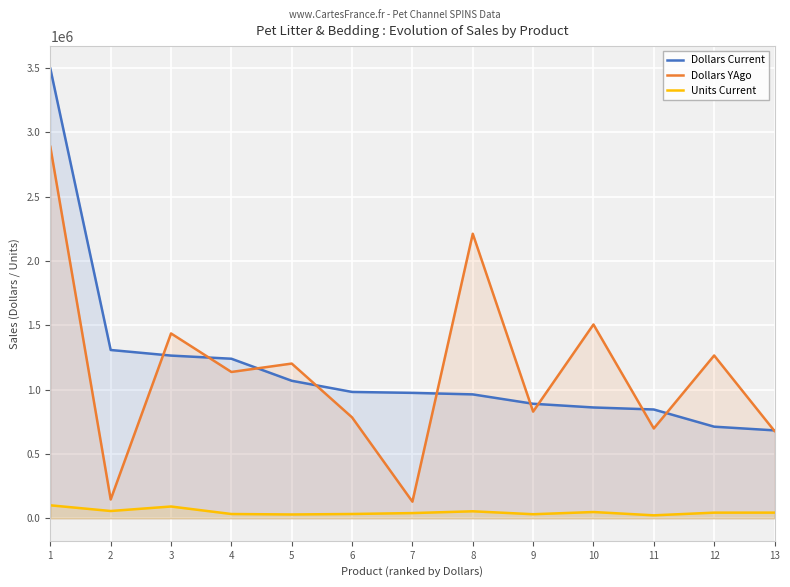

What is the maximum value for Dollars YAgo?

2887273.9